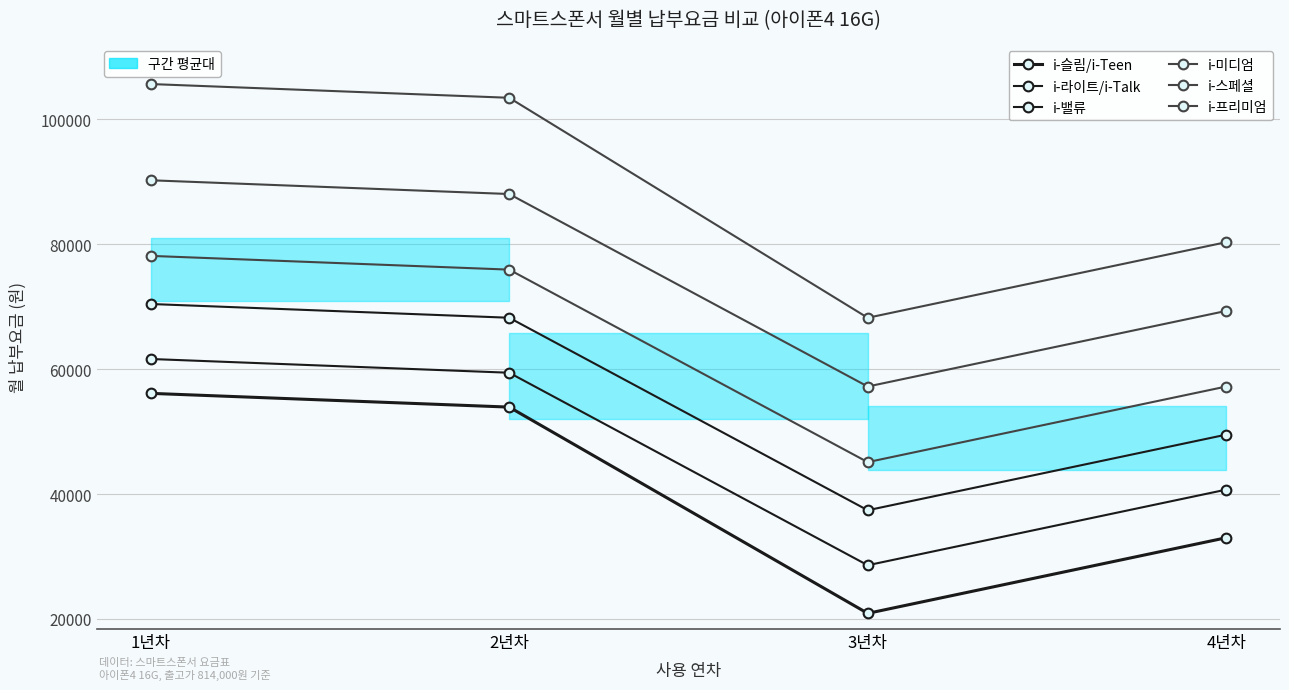

Rank the categories by i-라이트/i-Talk value from lowest to highest.

3년차, 4년차, 2년차, 1년차